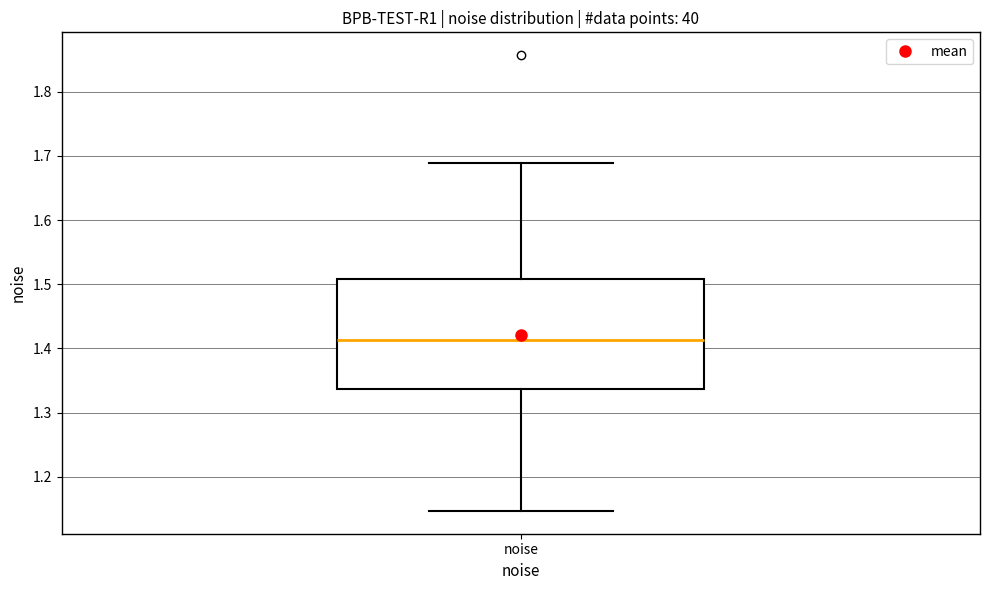

Where is the upper edge of the box for noise on the y-axis? The values are not printed on the chart, so give them approximately, as read against the axis.

1.51